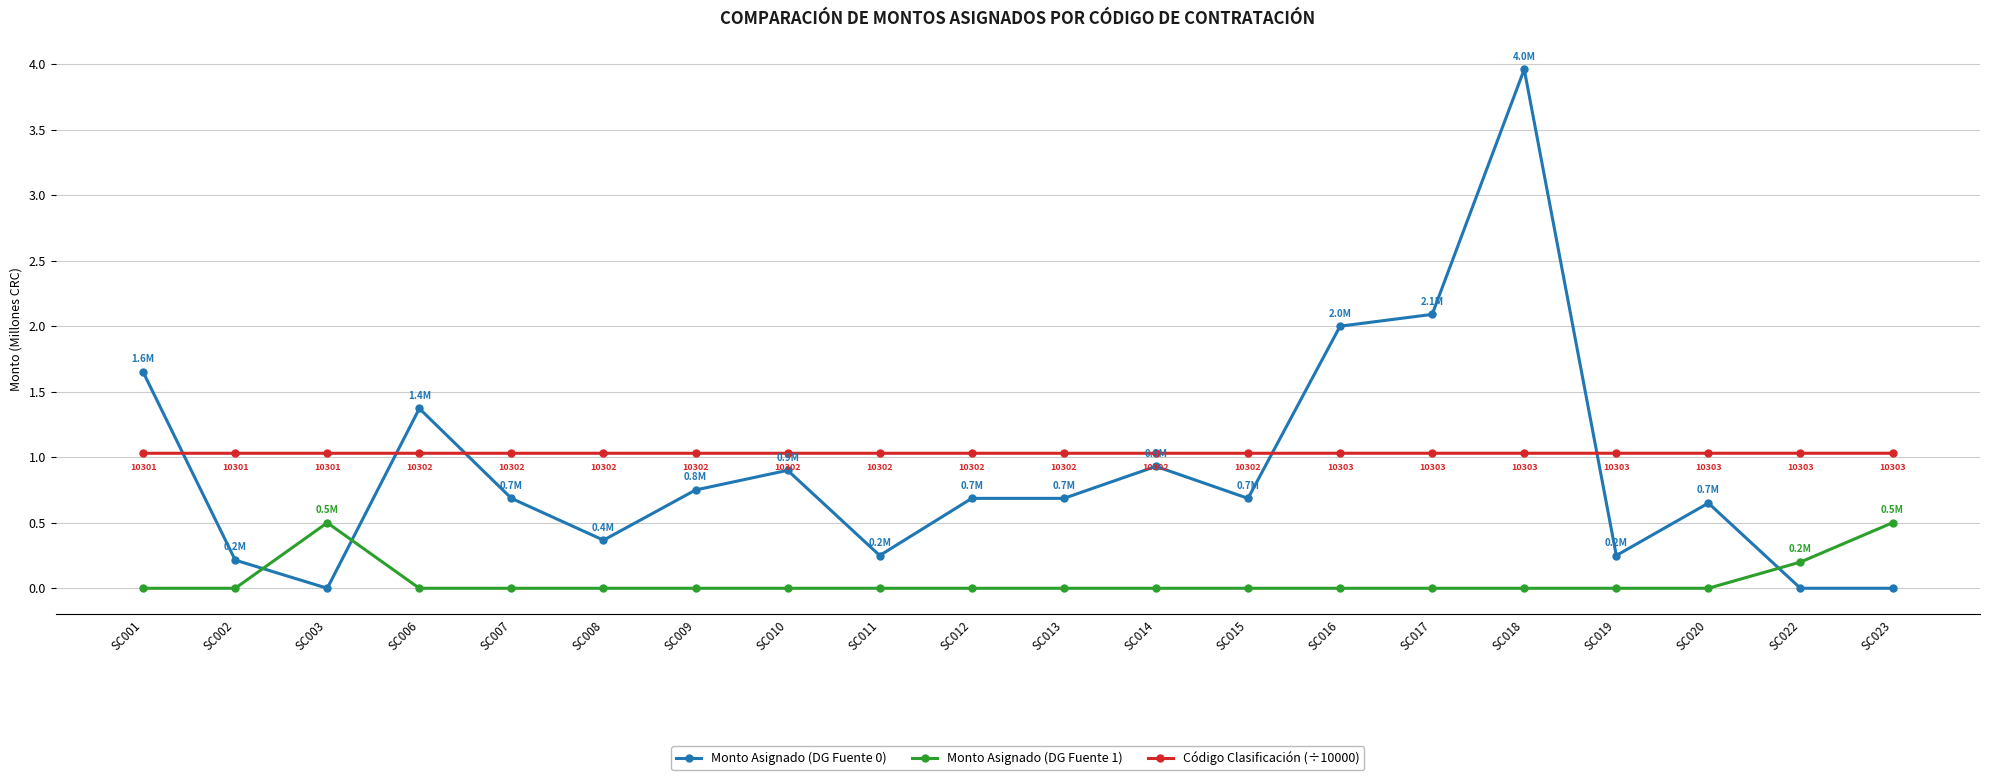

What is the total value across all series at SC012?

1.7